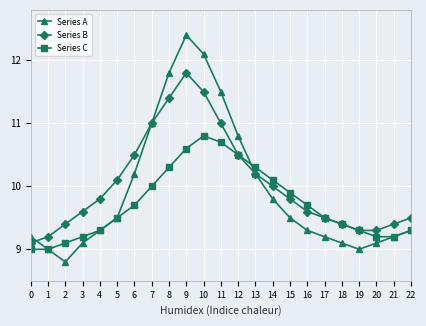

Which series changed the most between 3 and 5?

Series B